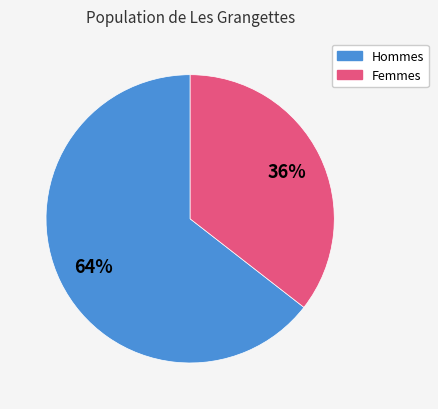

To the nearest percent, what is the average slice percentage?

50%